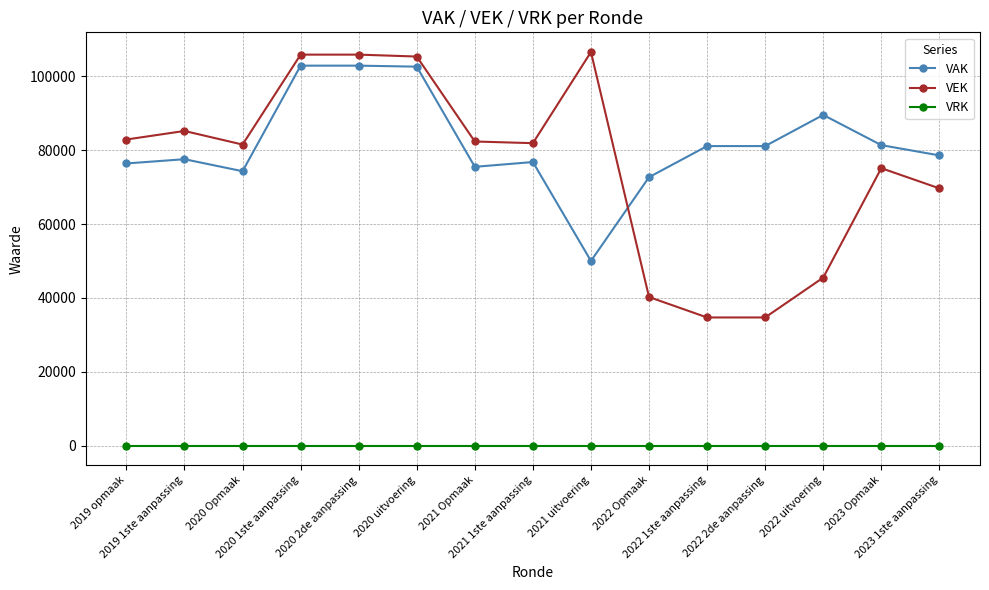

What is the total value across all series at 2022 uitvoering?

135028